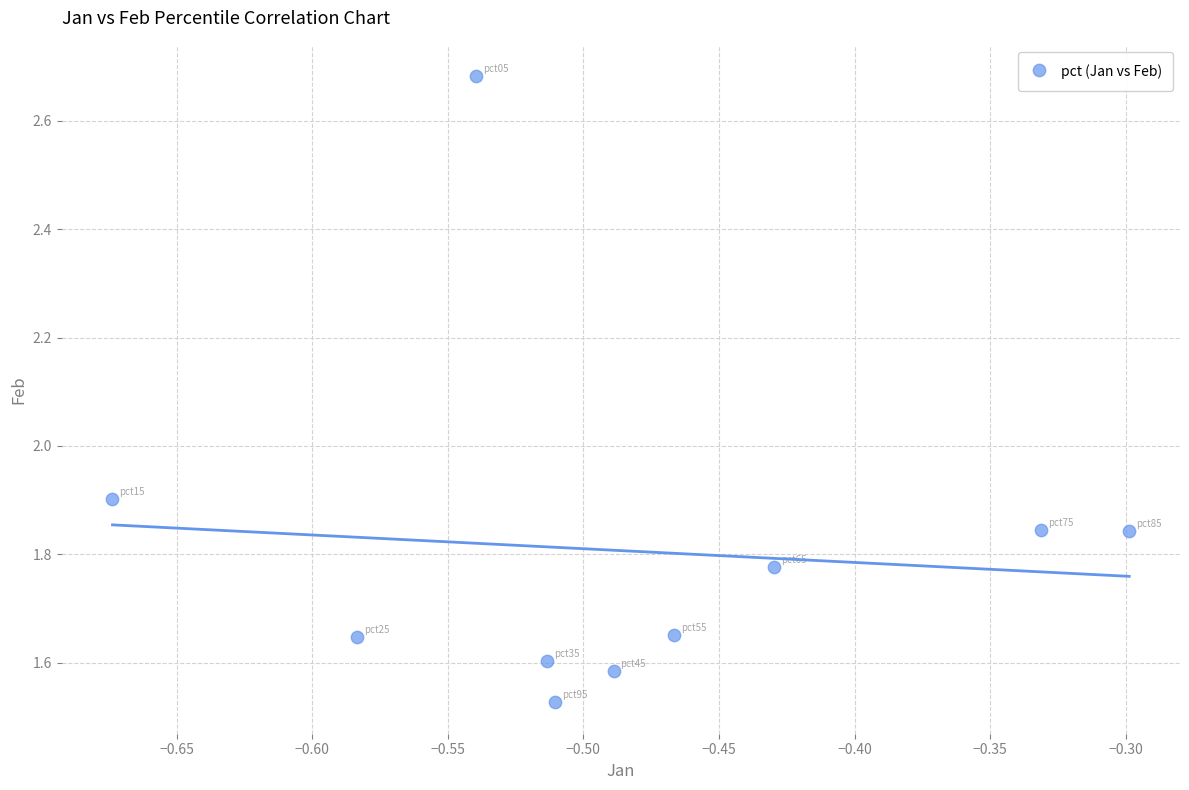

What Y value in the scatter plot is closest to 2?

1.9